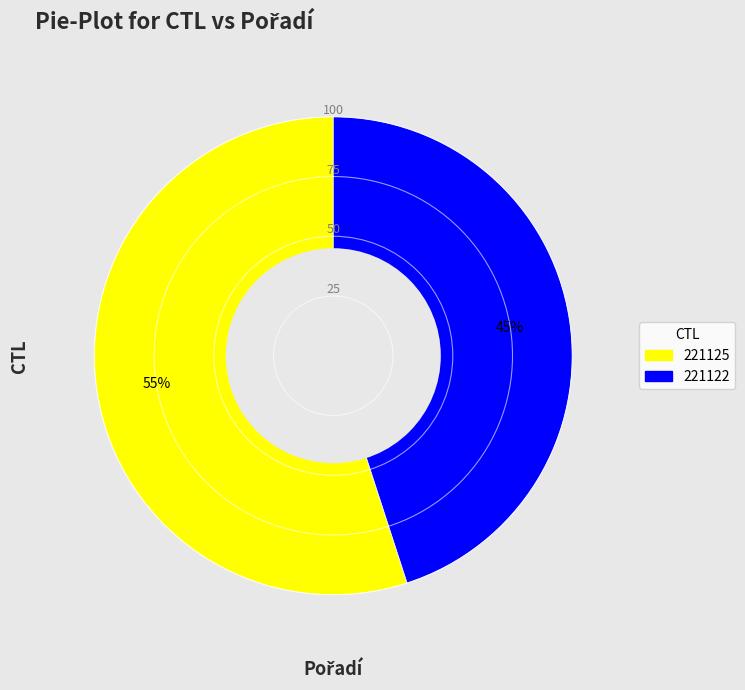

To the nearest percent, what percentage of the pie is 221125?

55%